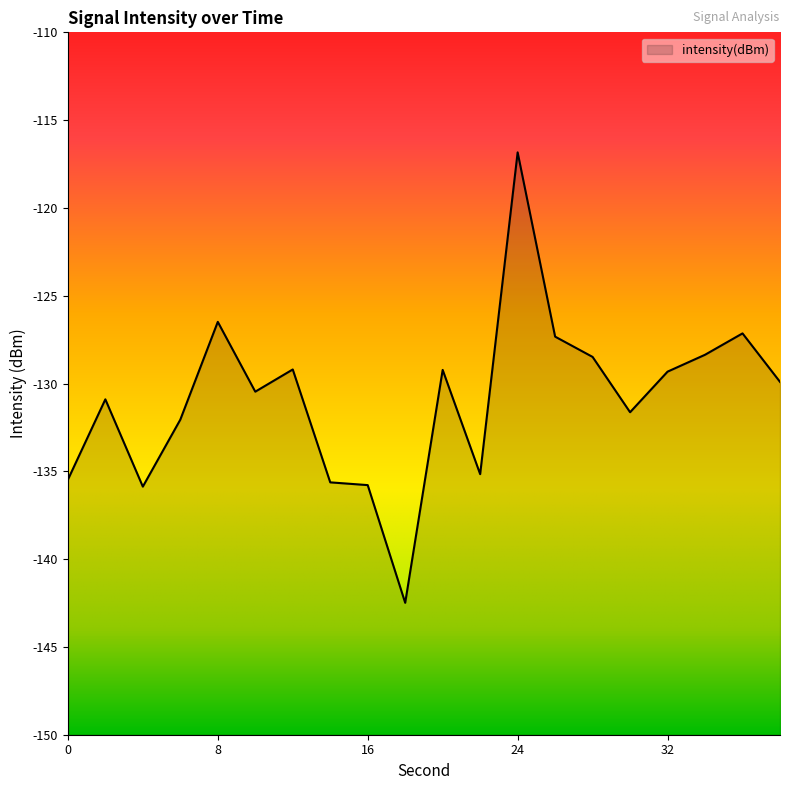

Where is the first local maximum?

2